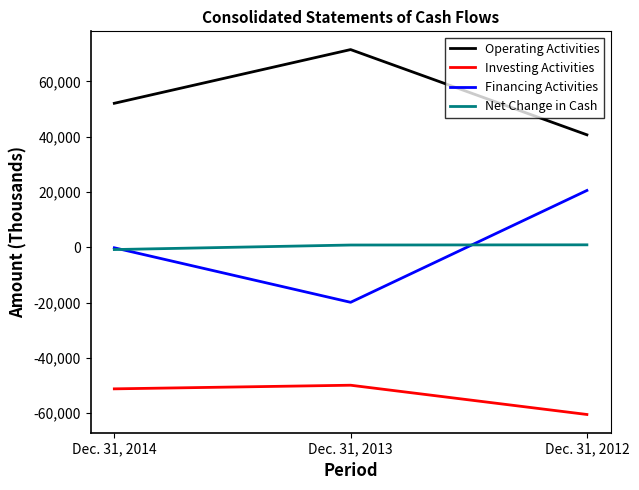

What is the smallest value displayed?

-60477